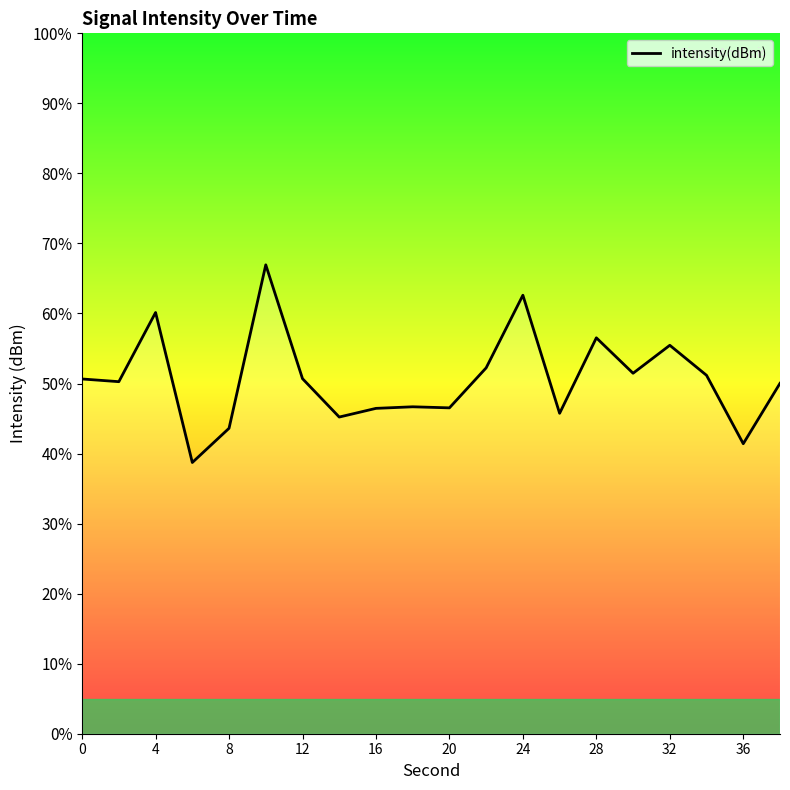

What is the average value?

50.6